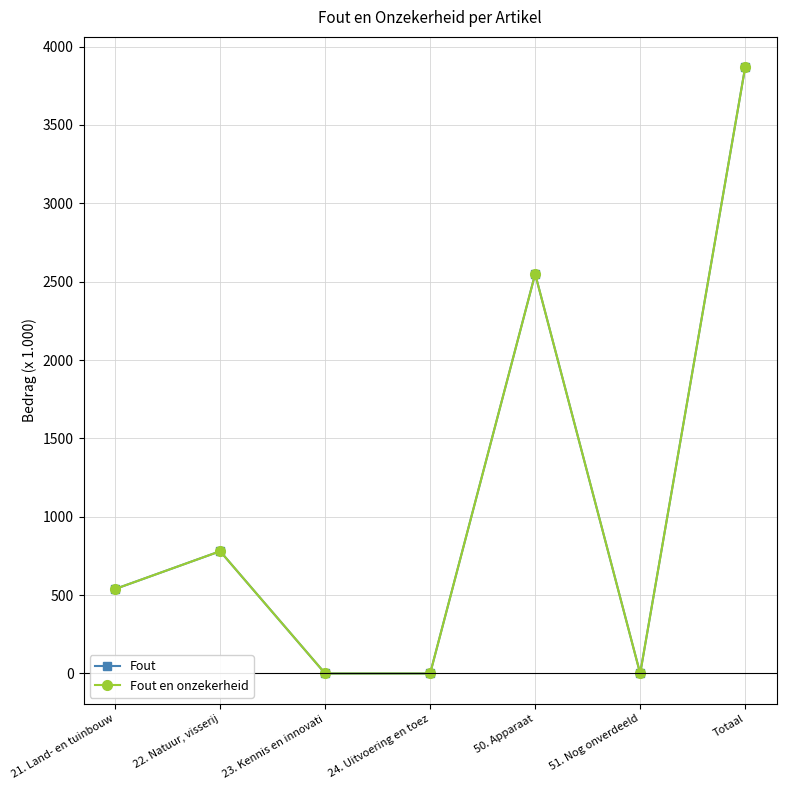

Between 23. Kennis en innovati and 21. Land- en tuinbouw, which is larger?

21. Land- en tuinbouw